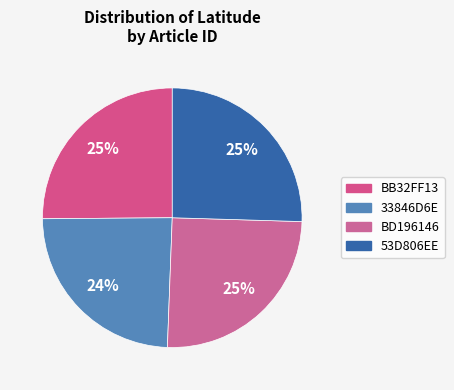

Is the sum of BD196146 and 33846D6E greater than half?

No